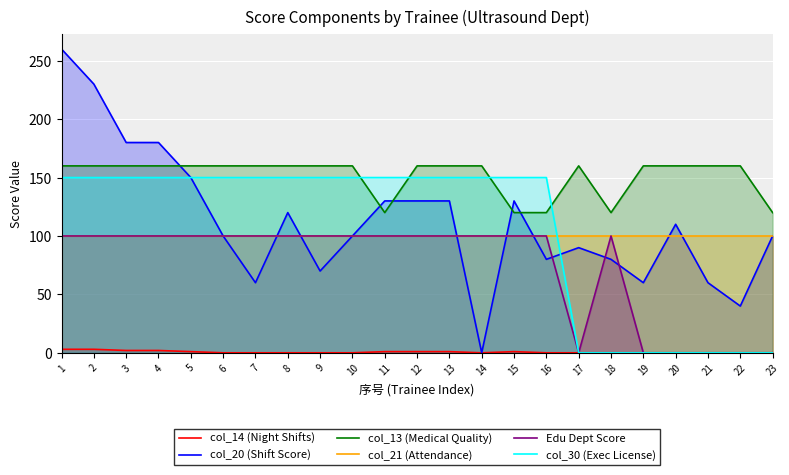

The col_30 (Exec License) series shows 0 at 21. True or false?

True